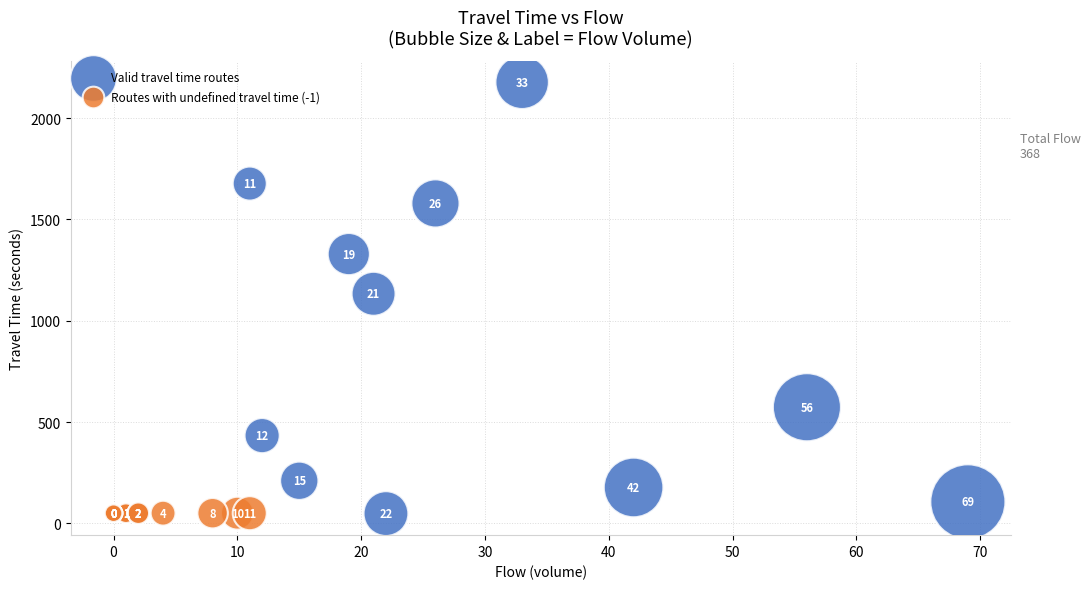

Which series reaches the maximum Y coordinate?

Valid travel time routes